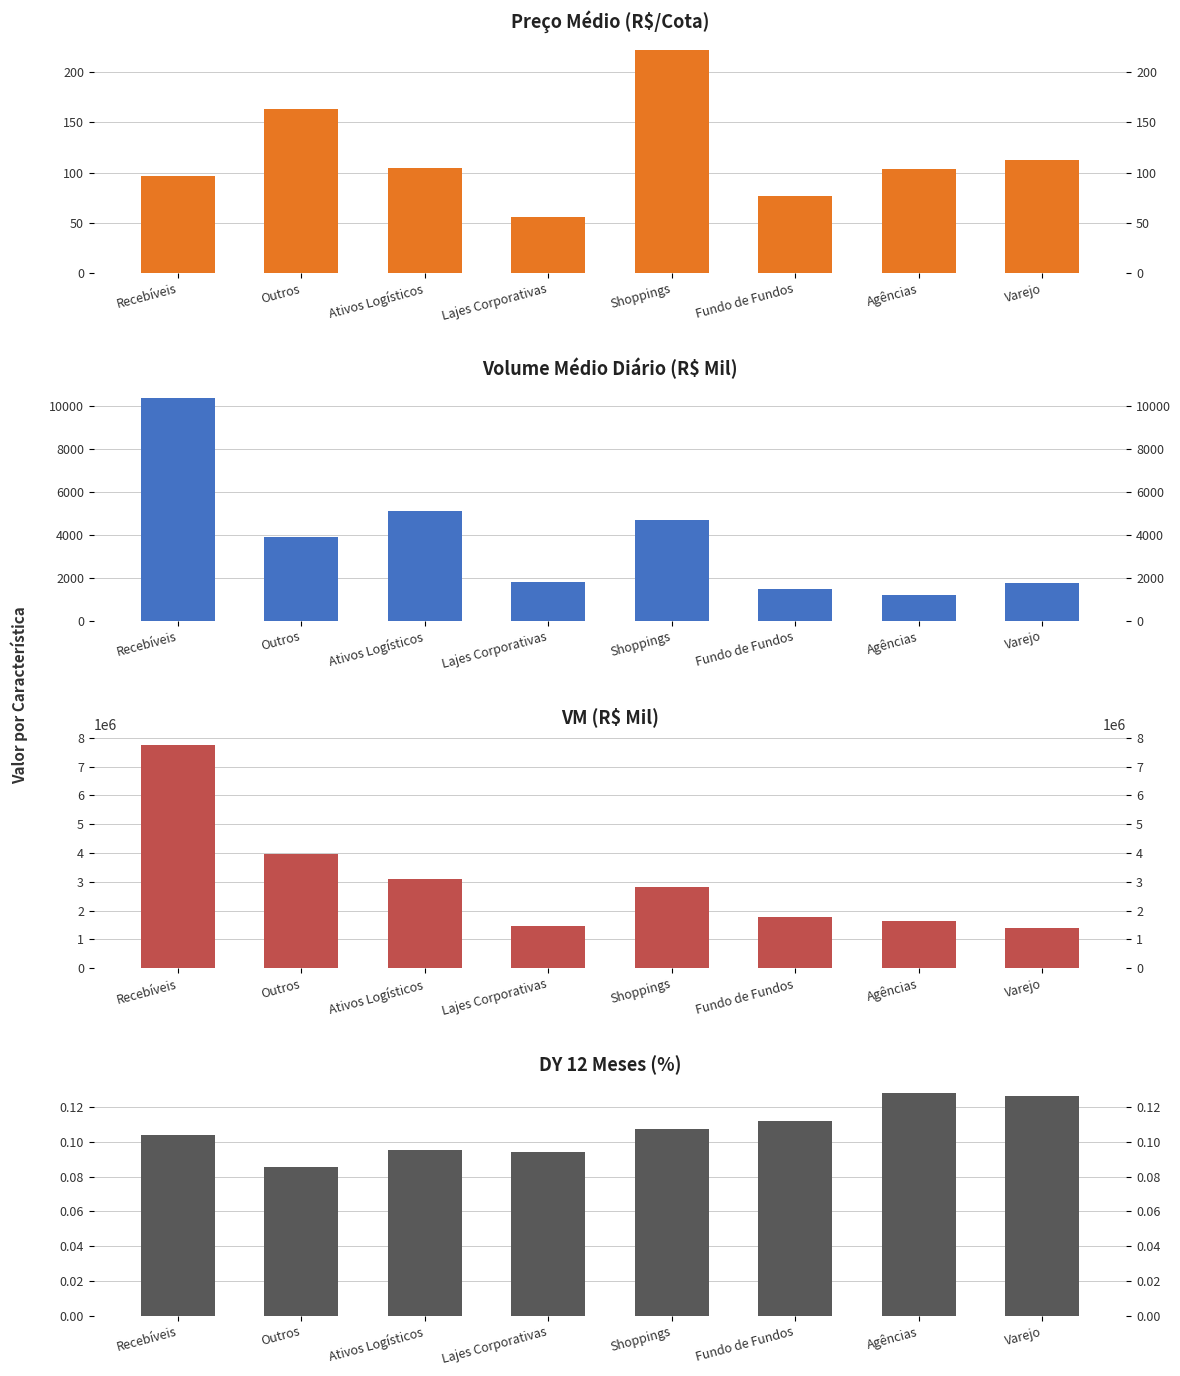

Is it true that VM (R$ Mil) equals 1473092.6 at Lajes Corporativas?

True